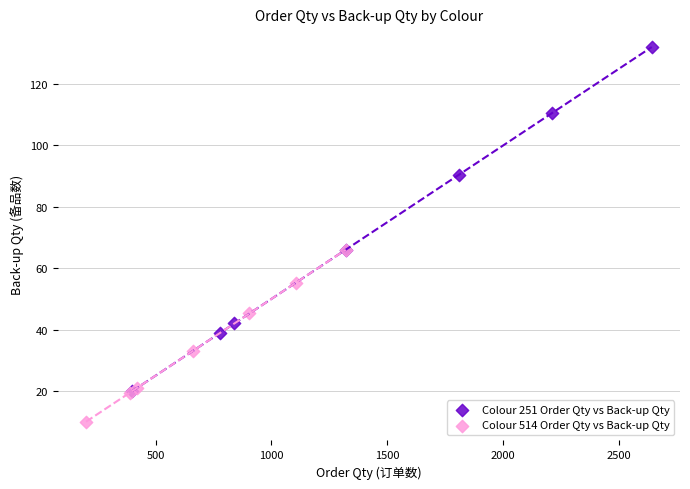

Which series has the widest spread of Y values?

Colour 251 Order Qty vs Back-up Qty